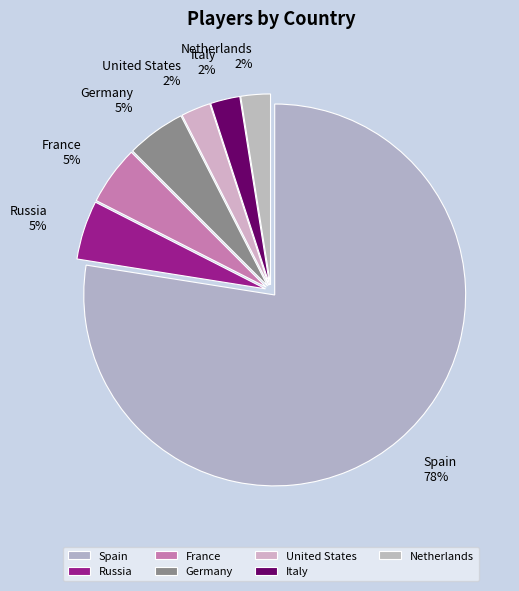

Is the sum of Germany and Netherlands greater than half?

No